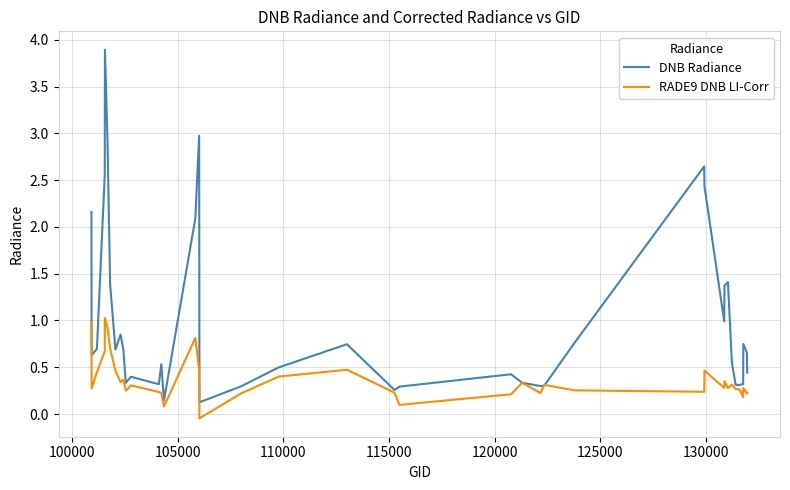

Which series has the largest total across all categories?

DNB Radiance